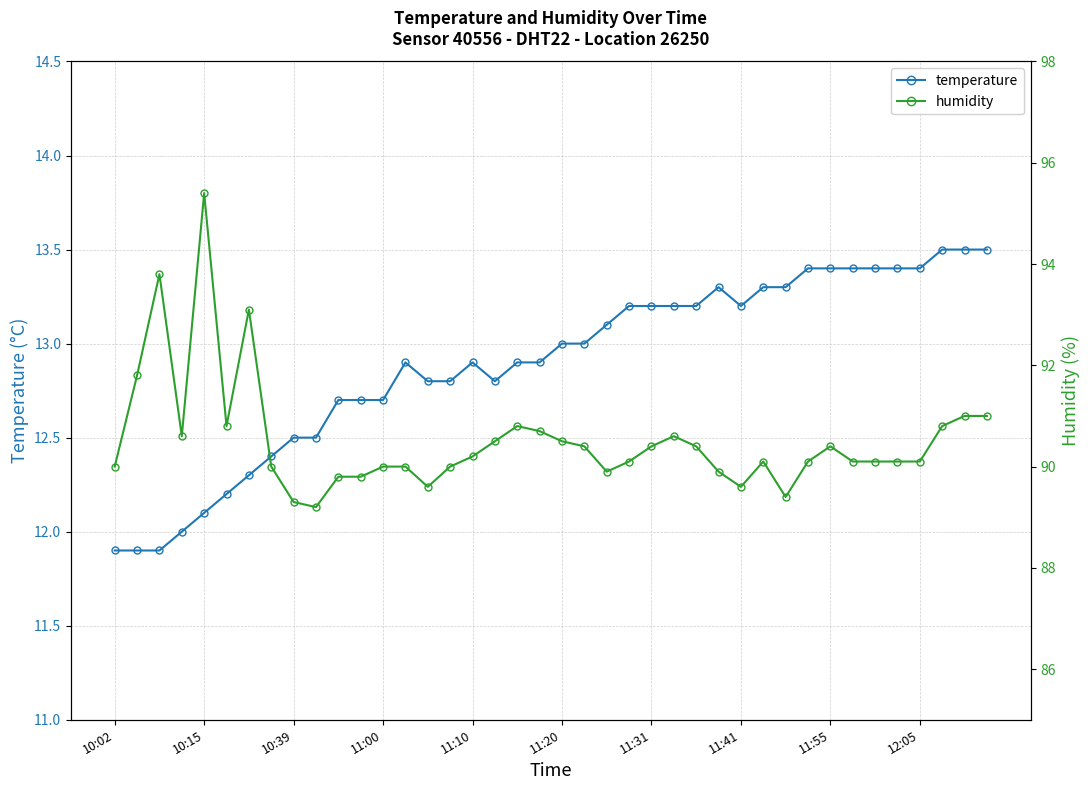

Where does the temperature series first go above 13?

22